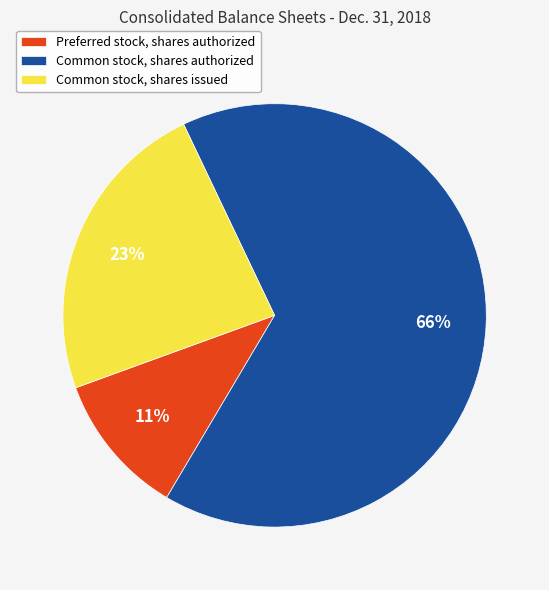

Which category has the smallest portion of the pie?

Preferred stock, shares authorized